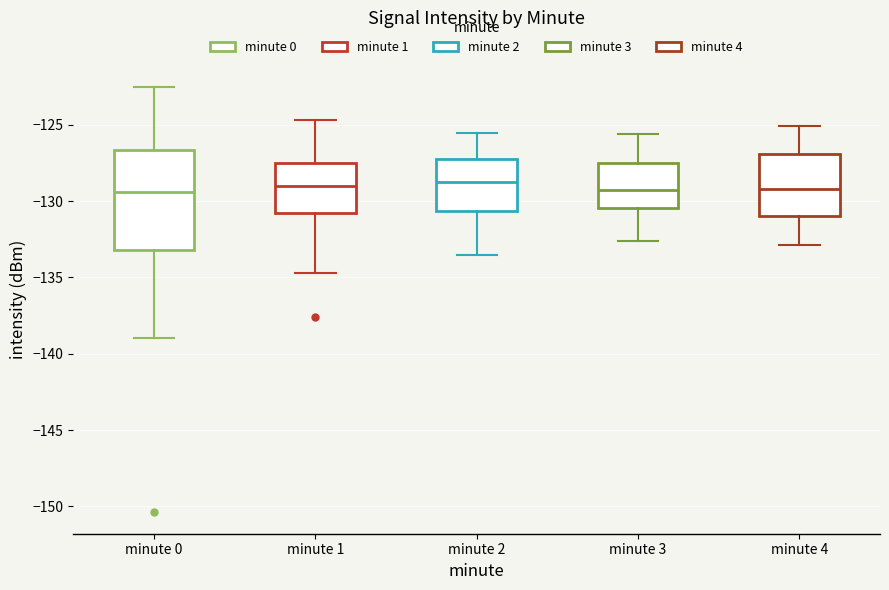

Which box is the tallest, from its lower edge to its upper edge?

minute 0